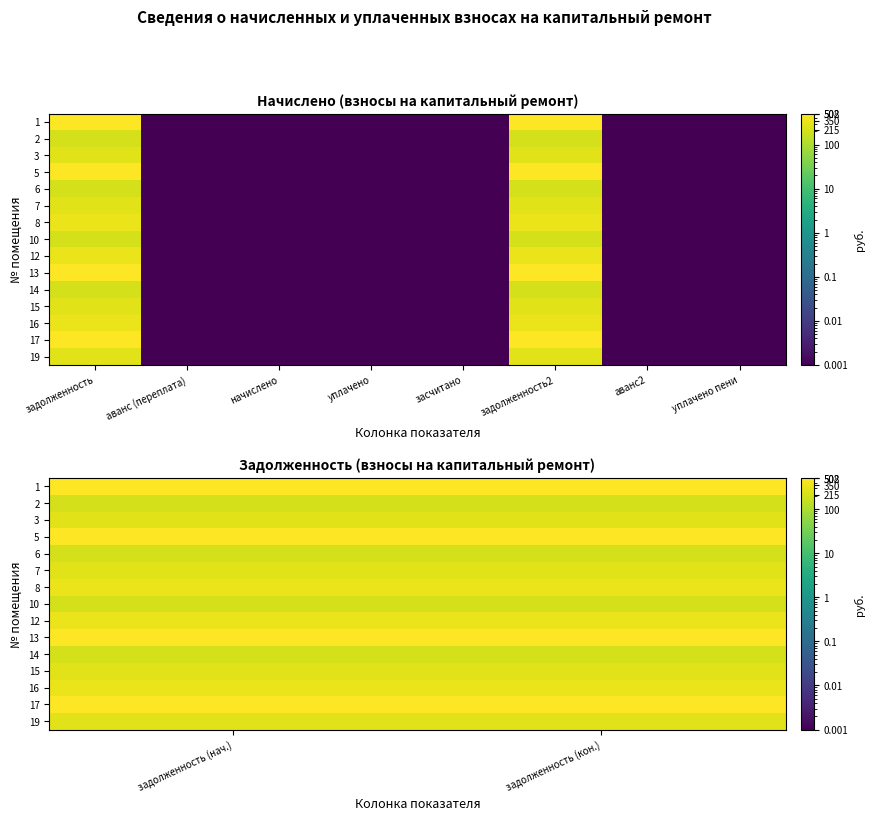

Count the number of categories in the chart.

2